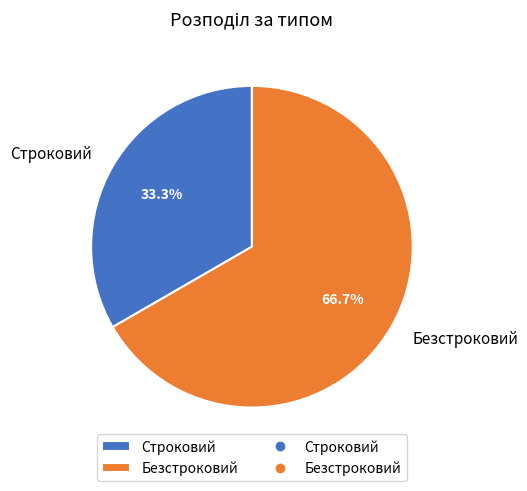

The Строковий slice represents 33% of the pie. True or false?

True